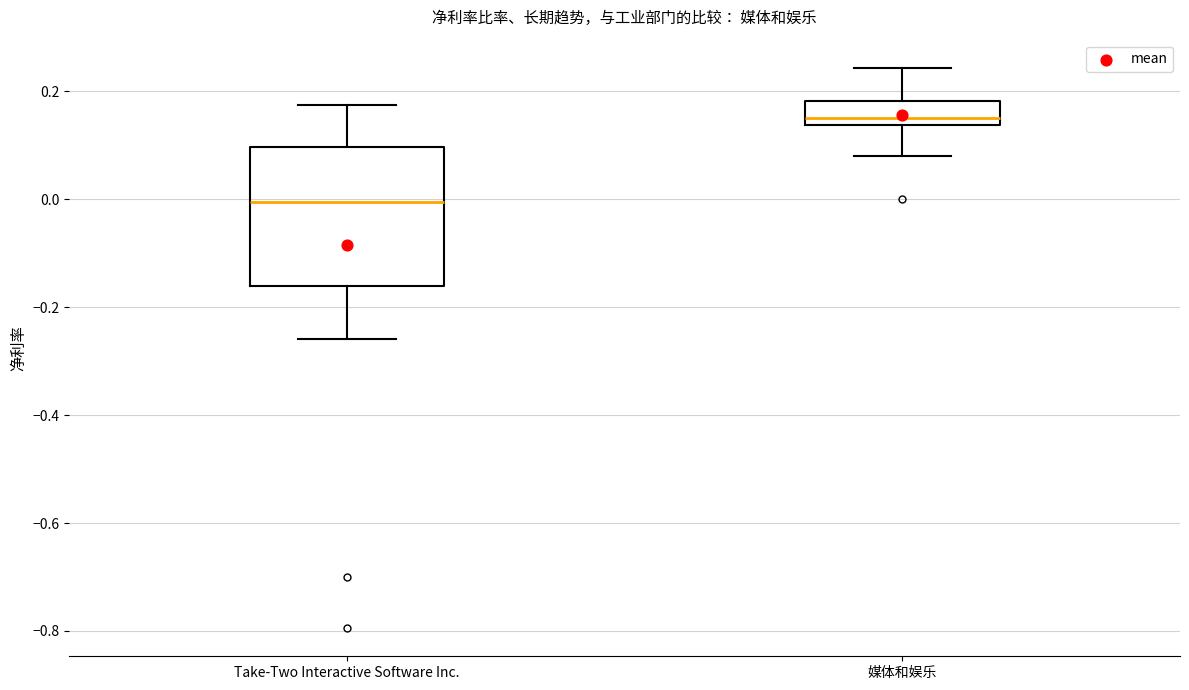

Reading left to right, read every box against the y-axis: the position of its median line, the range the box covers, and the ends of its whiskers. The values are not printed on the chart, so give them approximately, as read against the axis.

Take-Two Interactive Software Inc.: median 0.00, box -0.16 to 0.10, whiskers -0.26 to 0.18
媒体和娱乐: median 0.16, box 0.14 to 0.18, whiskers 0.08 to 0.24